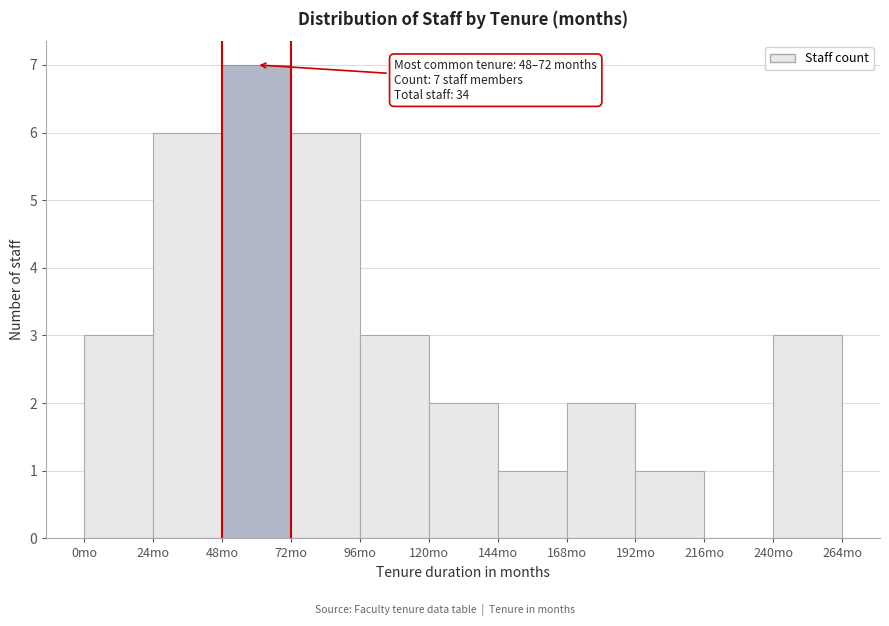

Over which range of the x-axis is the bar tallest?

48 to 72